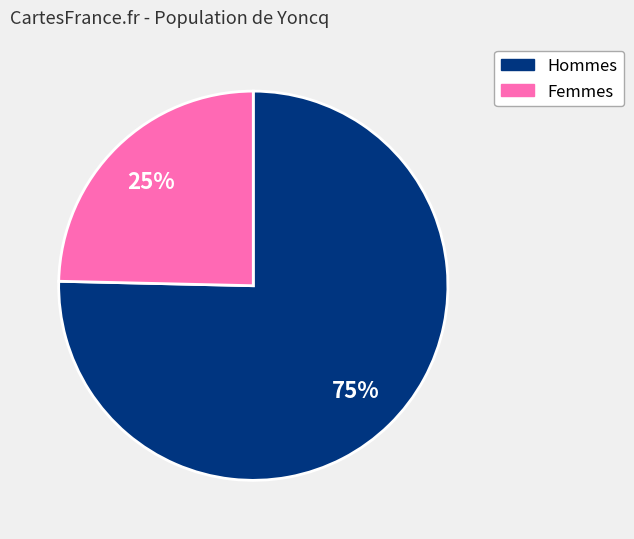

Is there any slice that represents more than half of the pie?

Yes